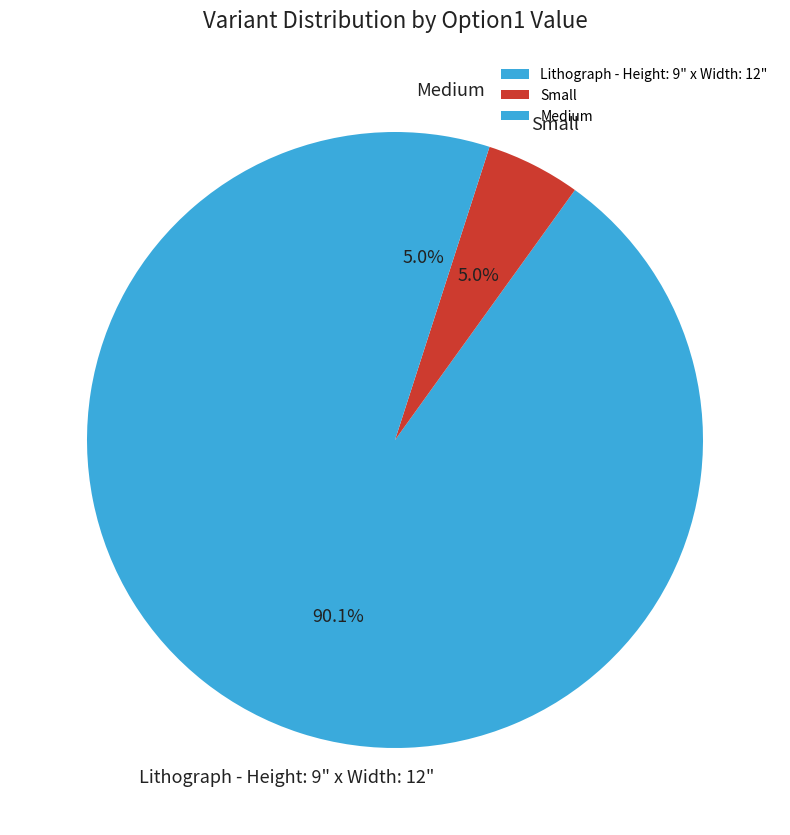

To the nearest percent, what portion does Small represent?

5%